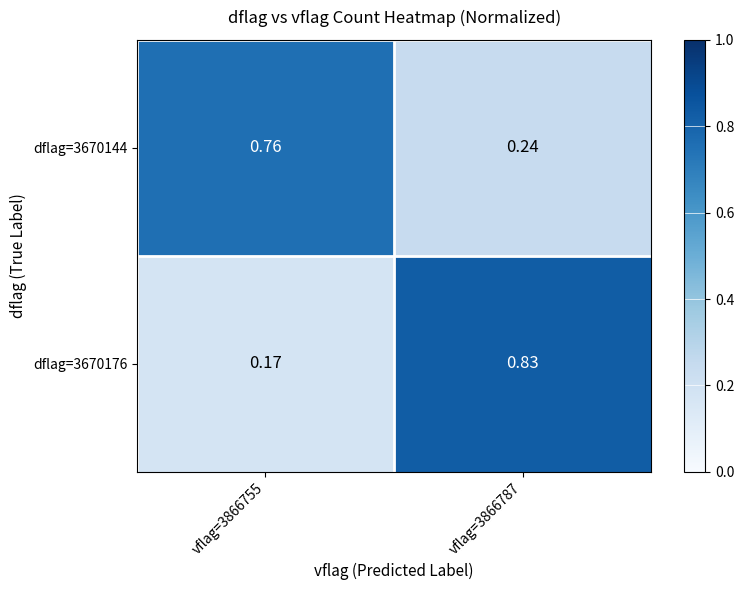

Which series changed the most between vflag=3866755 and vflag=3866787?

dflag=3670176